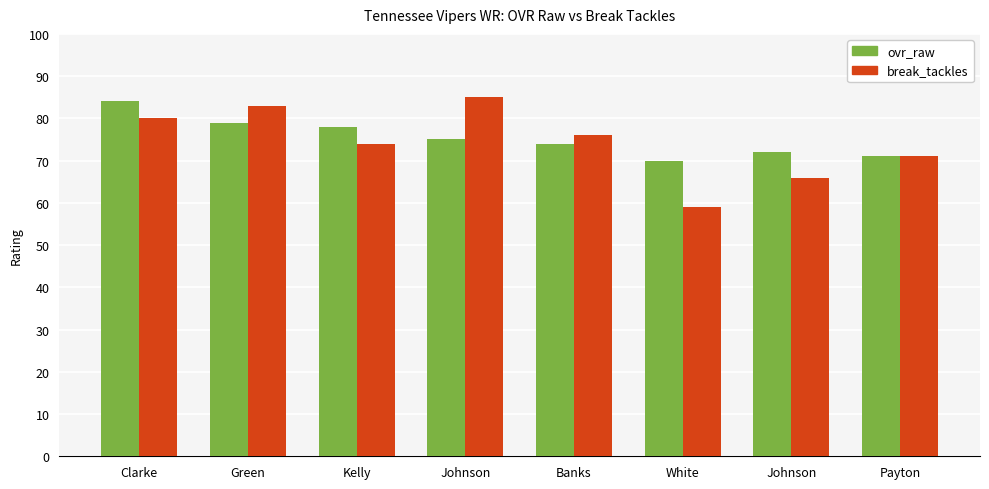

At how many categories does at least one series exceed 76?

4